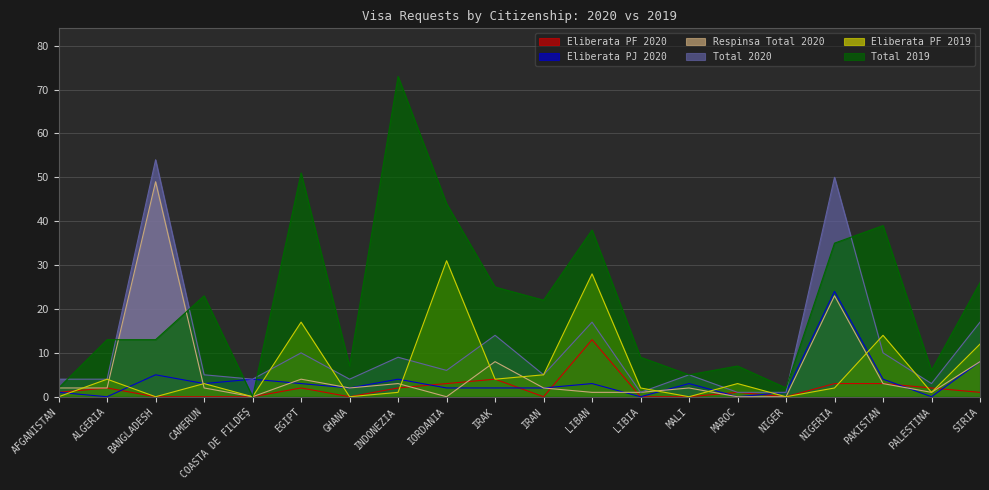

Rank the categories by Eliberata PF 2020 value from highest to lowest.

LIBAN, IRAK, IORDANIA, NIGERIA, PAKISTAN, ALGERIA, EGIPT, INDONEZIA, PALESTINA, AFGANISTAN, MAROC, SIRIA, BANGLADESH, CAMERUN, COASTA DE FILDEŞ, GHANA, IRAN, LIBIA, MALI, NIGER